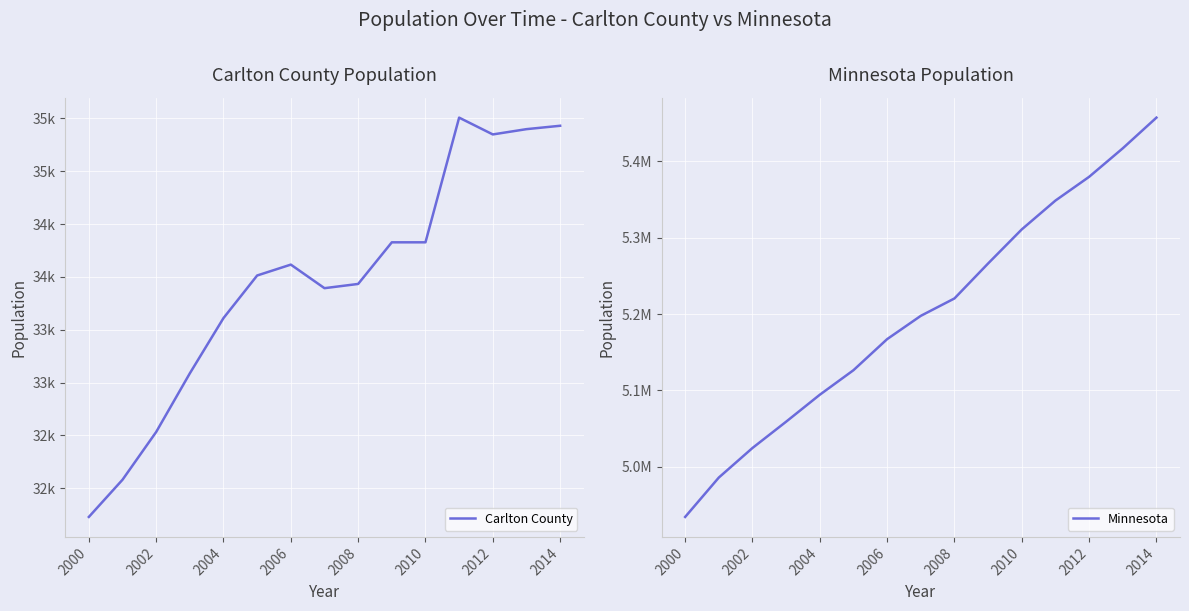

What is the label of the 6th point from the left?

2010